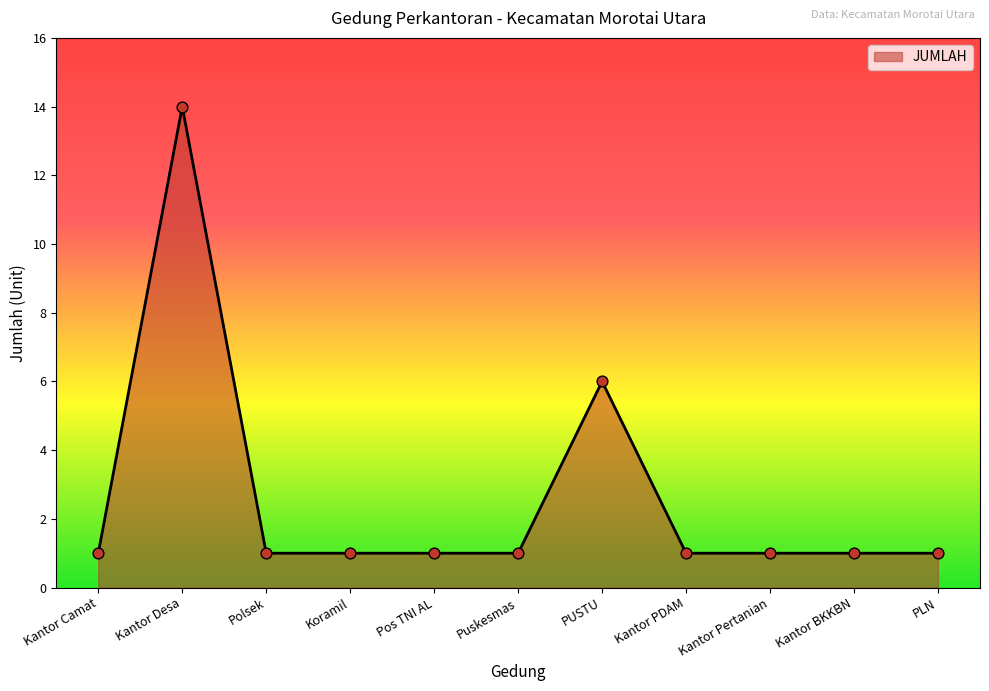

What is the ratio of the value at Polsek to the value at Pos TNI AL?

1.0